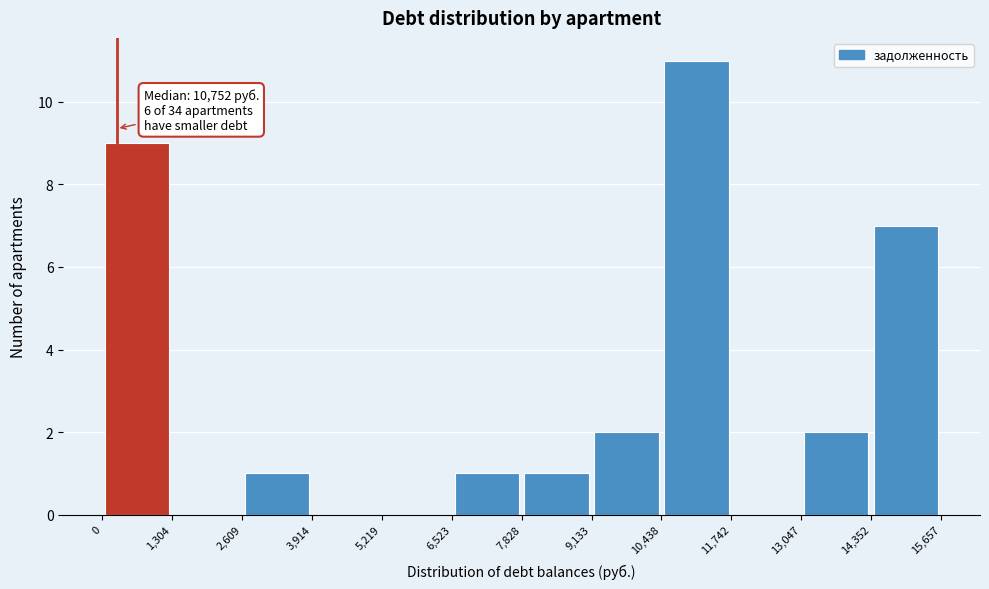

Over which range of the x-axis is the bar tallest?

10,438 to 11,742